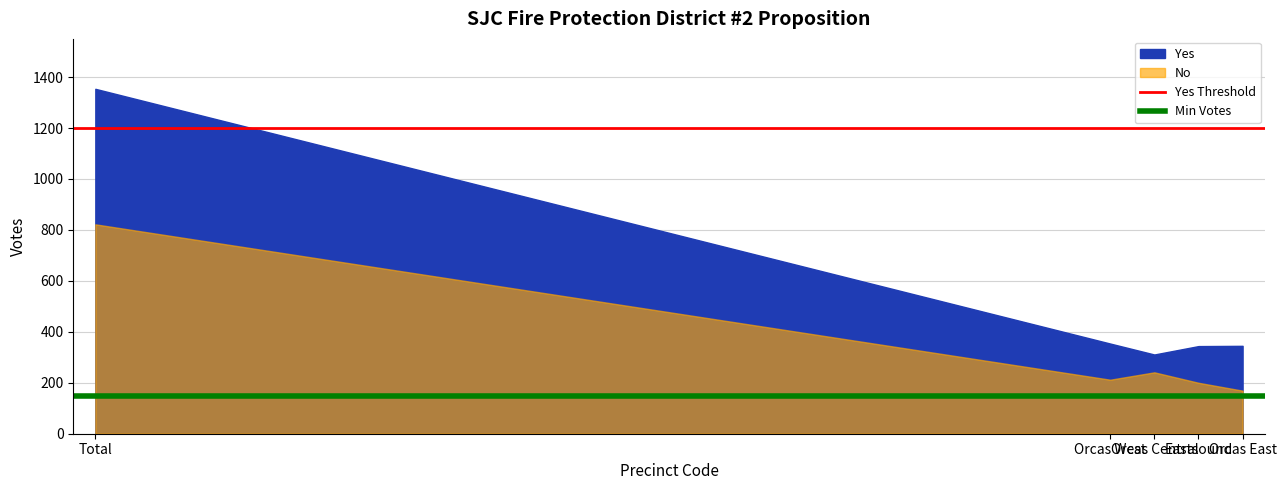

What is the label of the 1st point from the left?

Total